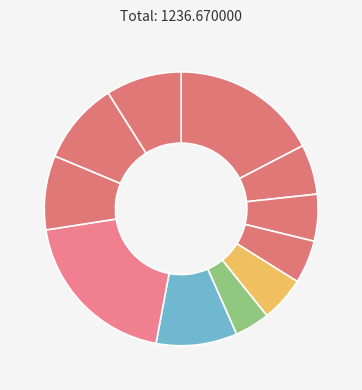

Count the number of slices in the pie.

11